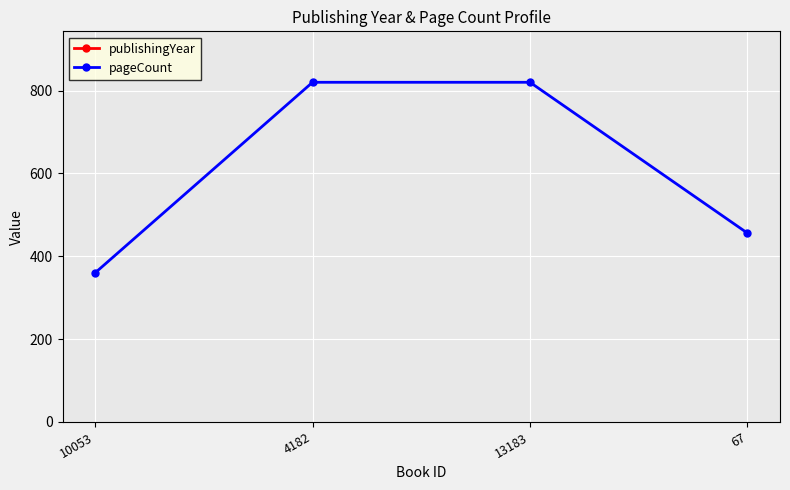

What is the value of the pageCount point at the 1st from the left?

360